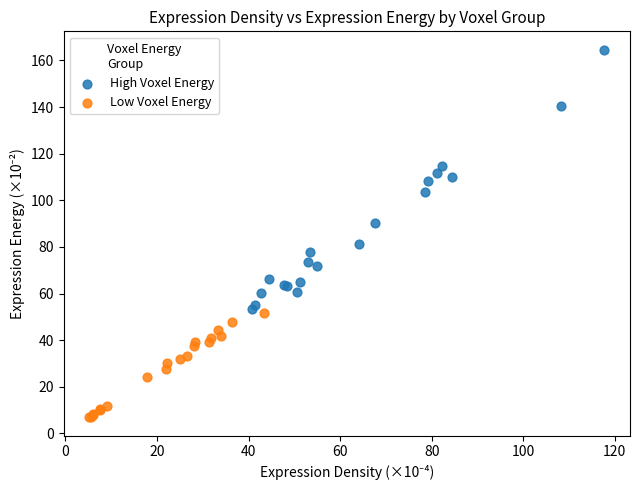

Which series has the widest spread of Y values?

High Voxel Energy